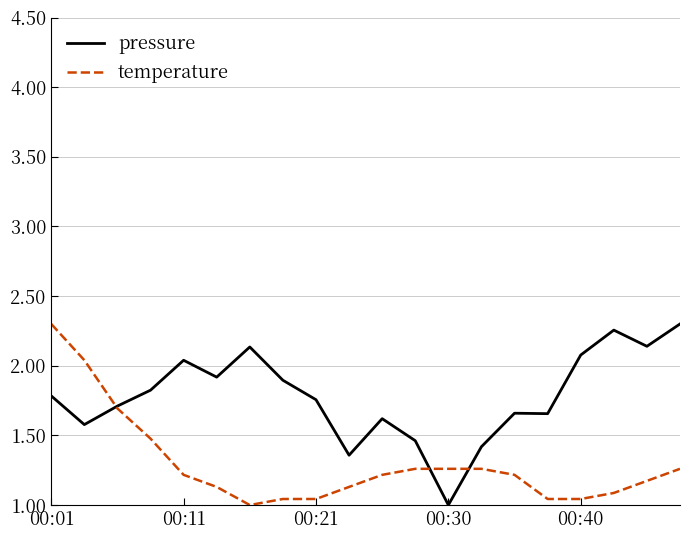

What is the difference between the second highest and second lowest values in the pressure series?

0.9